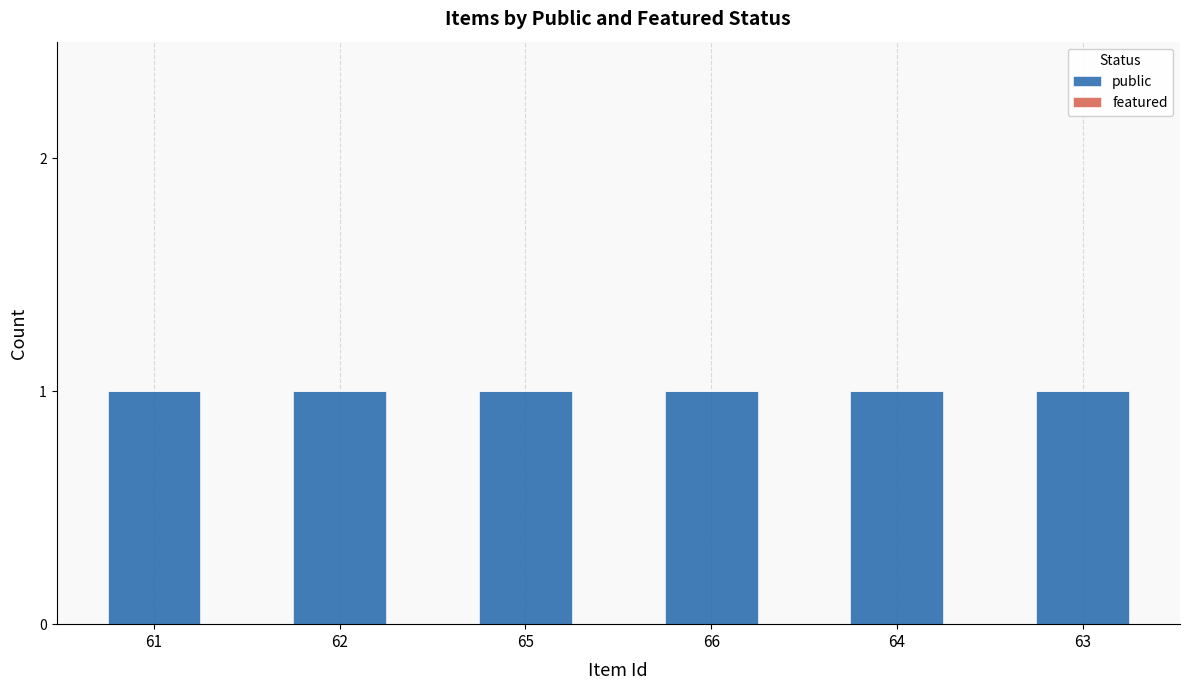

Where is featured nearest to the value 0?

61